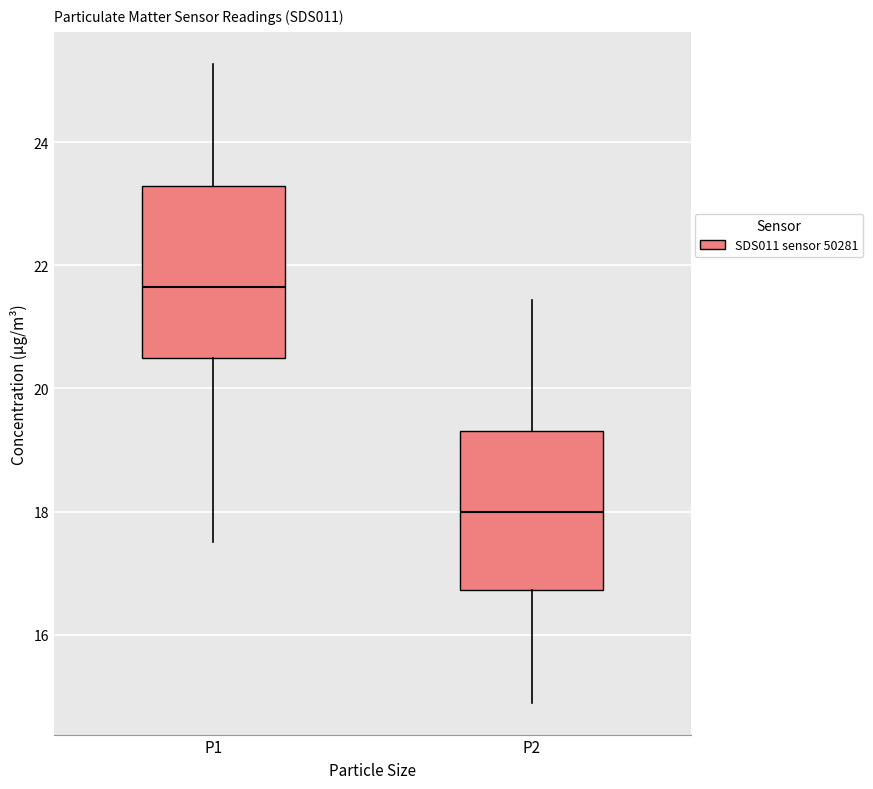

Which box has the highest median line?

P1